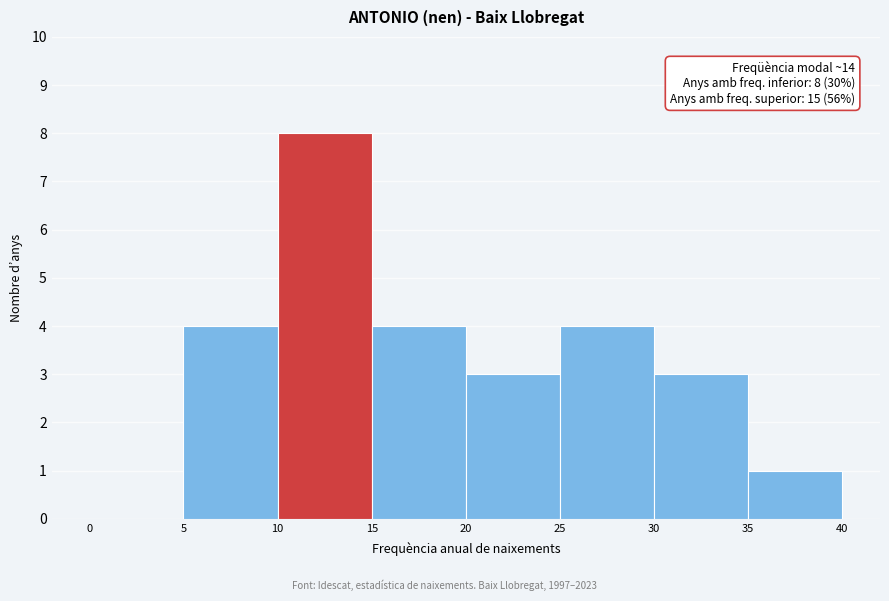

Over which range of the x-axis is the bar tallest?

10 to 15